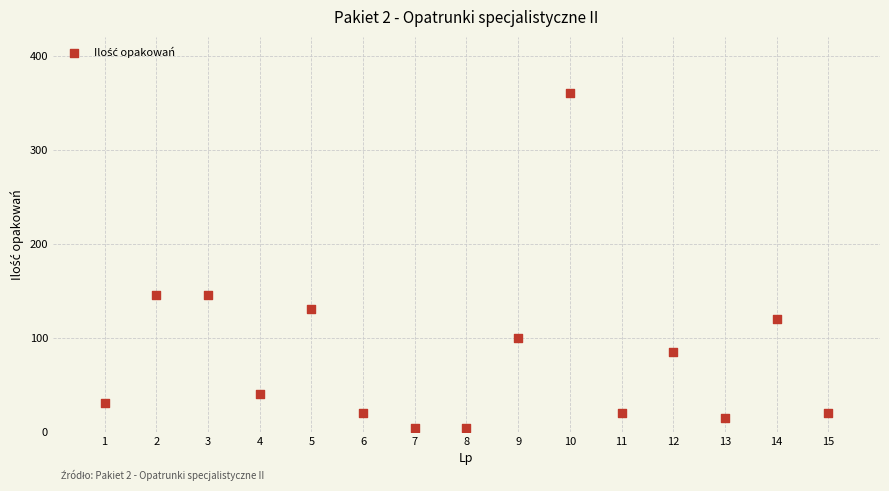

What is the range of Y values (max minus min)?

356